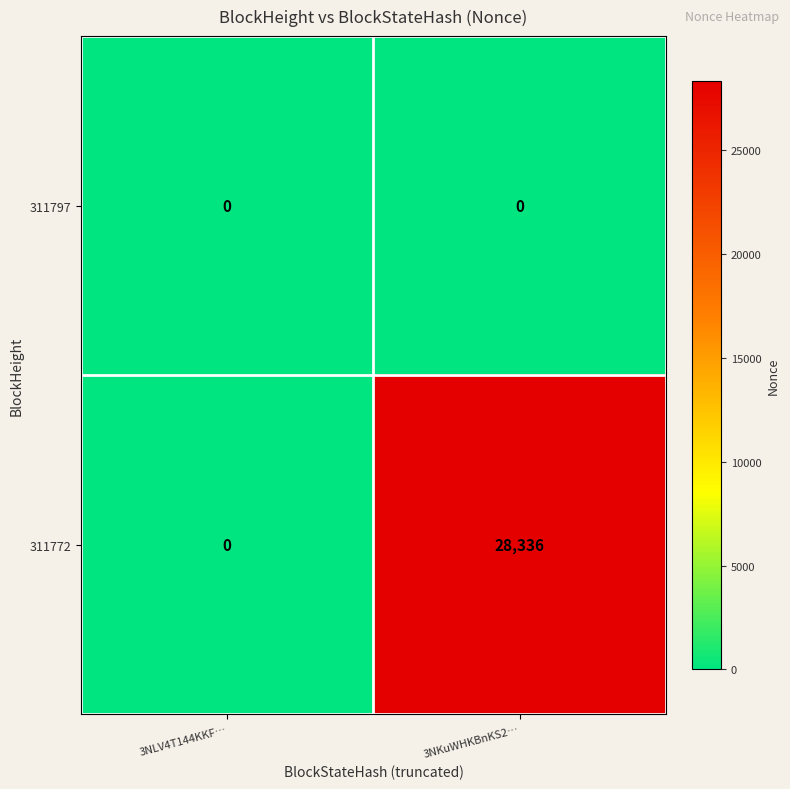

Reading left to right, what are all the values shown in this chart?

311797: 0	0
311772: 0	28336